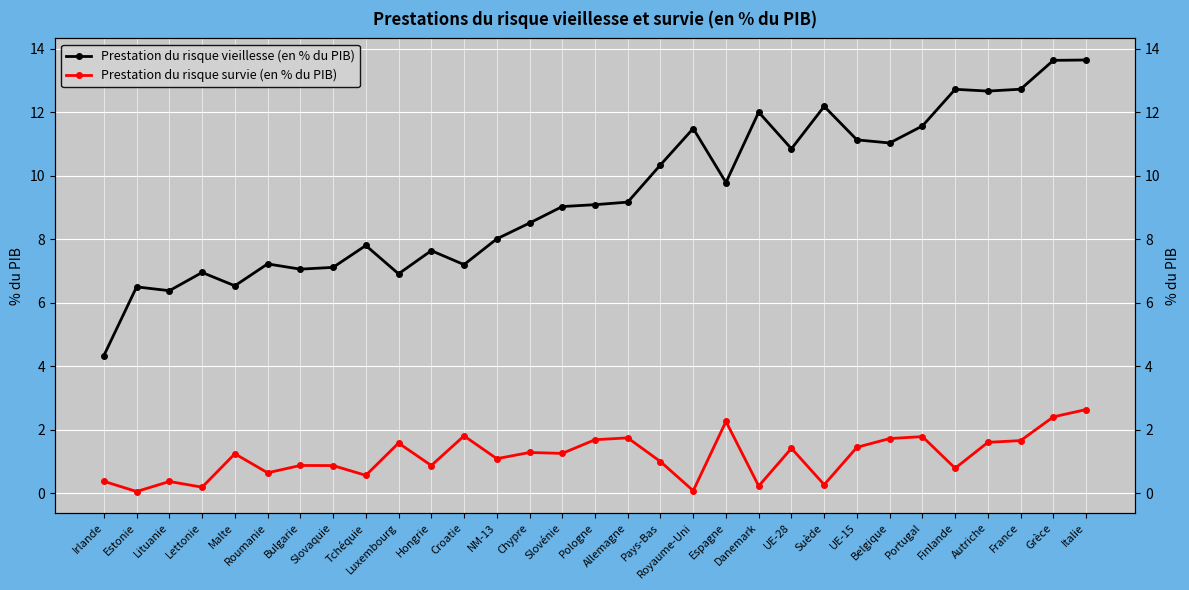

Reading left to right, list all the values displayed in this chart.

Prestation du risque vieillesse (en % du PIB): 4.3	6.5	6.4	7.0	6.5	7.2	7.1	7.1	7.8	6.9	7.6	7.2	8.0	8.5	9.0	9.1	9.2	10.3	11.5	9.8	12.0	10.9	12.2	11.1	11.0	11.6	12.7	12.7	12.7	13.6	13.7
Prestation du risque survie (en % du PIB): 0.4	0.0	0.4	0.2	1.2	0.6	0.9	0.9	0.6	1.6	0.9	1.8	1.1	1.3	1.3	1.7	1.7	1.0	0.1	2.3	0.2	1.4	0.3	1.4	1.7	1.8	0.8	1.6	1.7	2.4	2.6